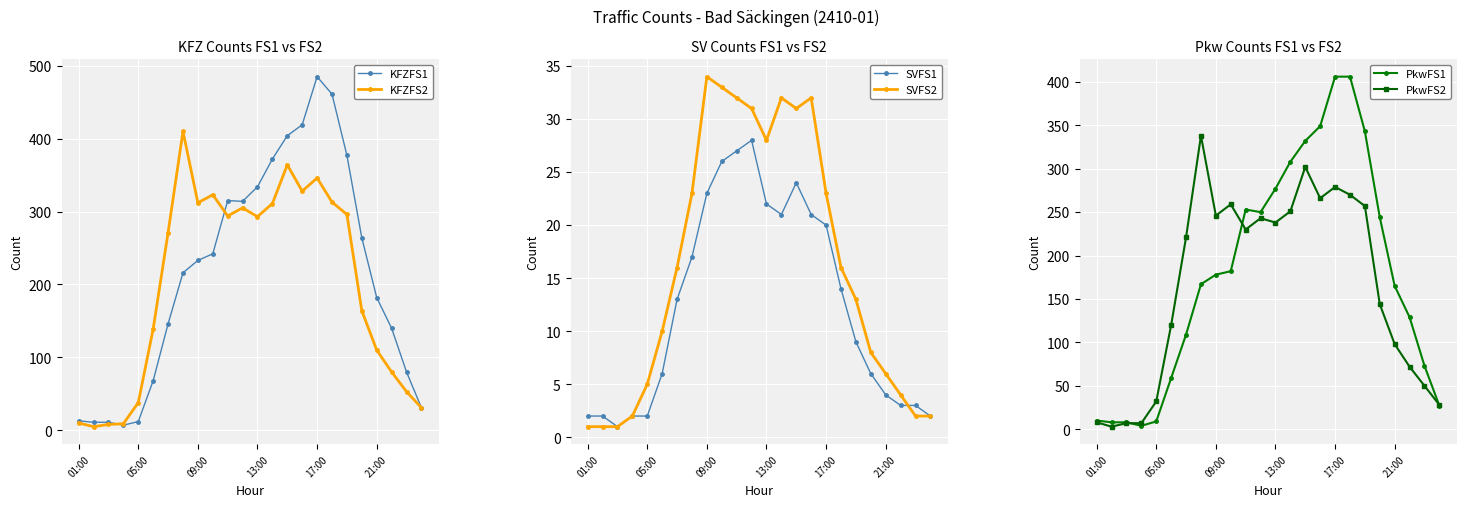

What is the difference between the maximum and minimum values in the KFZFS2 series?

405